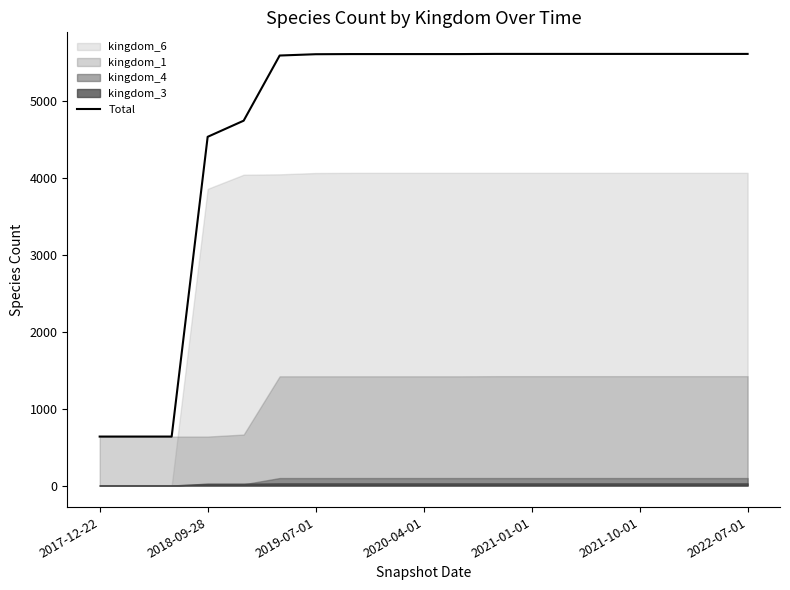

Where is Total nearest to the value 3127?

2018-09-28